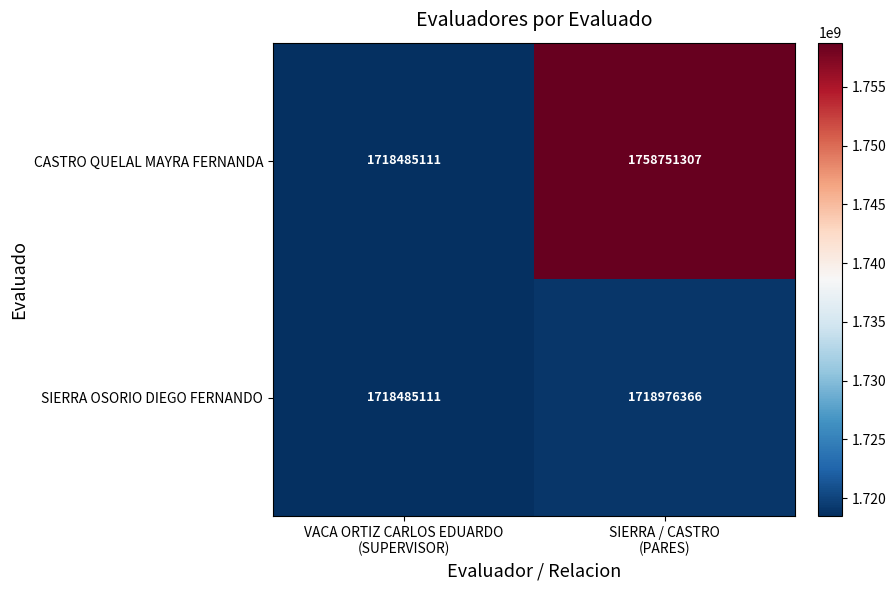

Reading left to right, transcribe all the data shown in this chart.

CASTRO QUELAL MAYRA FERNANDA: 1718485111	1758751307
SIERRA OSORIO DIEGO FERNANDO: 1718485111	1718976366